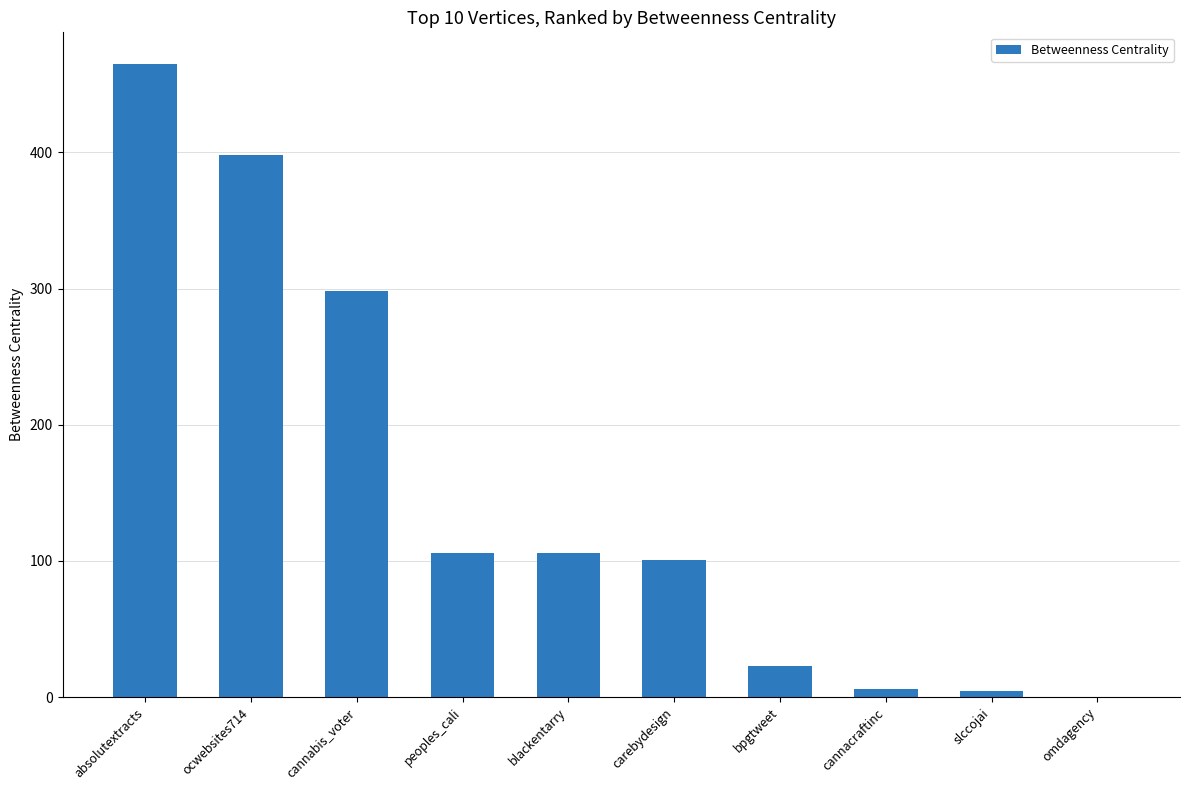

What is the sum of the values at absolutextracts and peoples_cali?

571.0